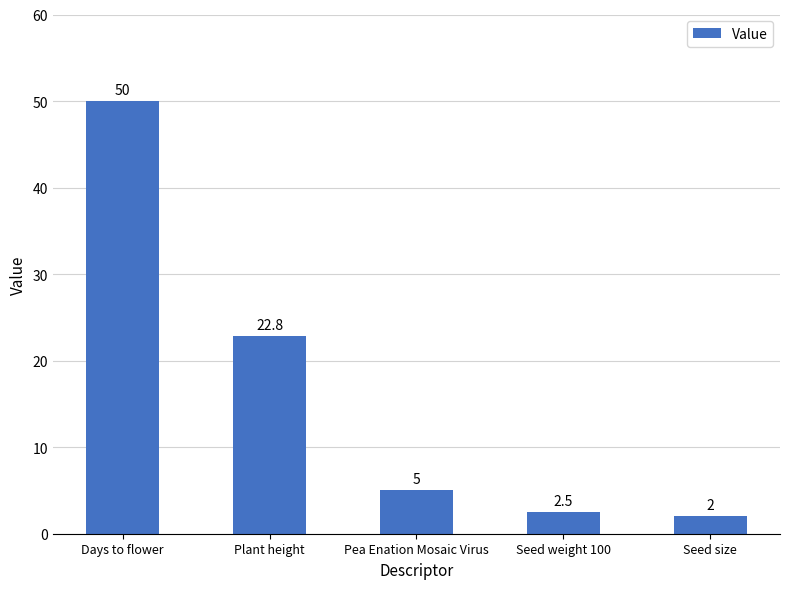

Read the value at Seed size.

2.0